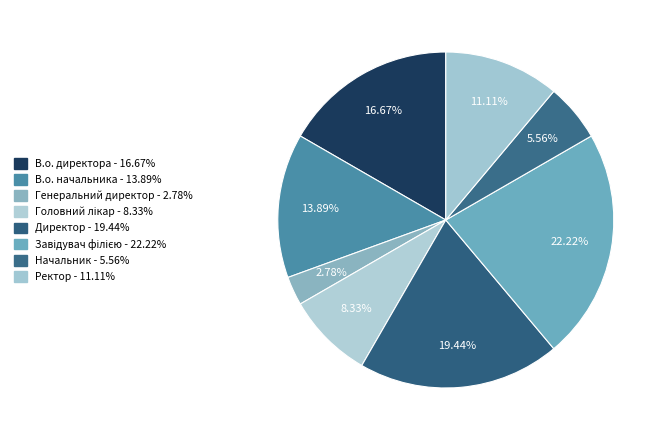

How many slices are in this pie chart?

8